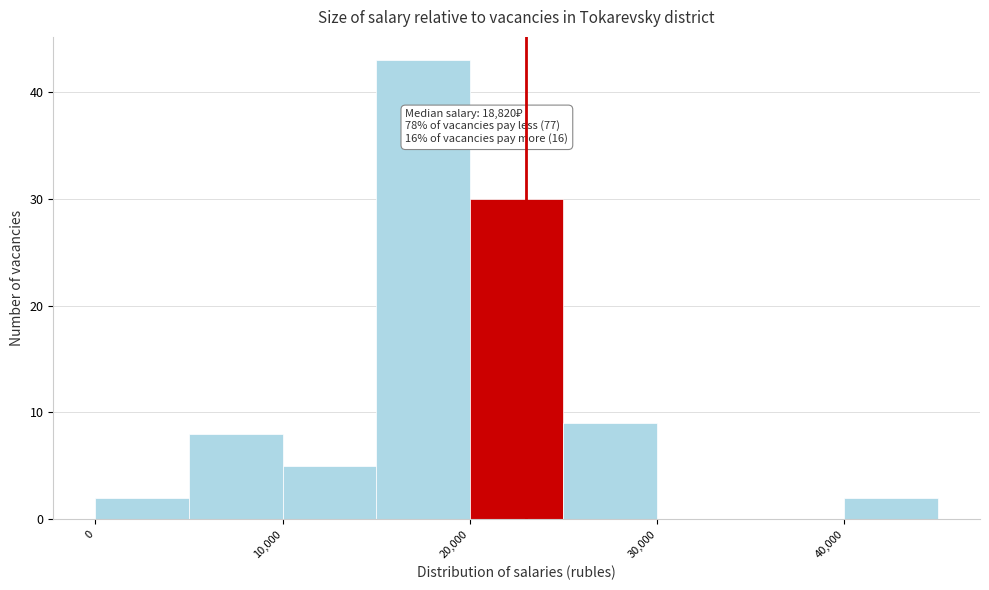

Which range on the x-axis has the tallest bar?

15000 to 20000